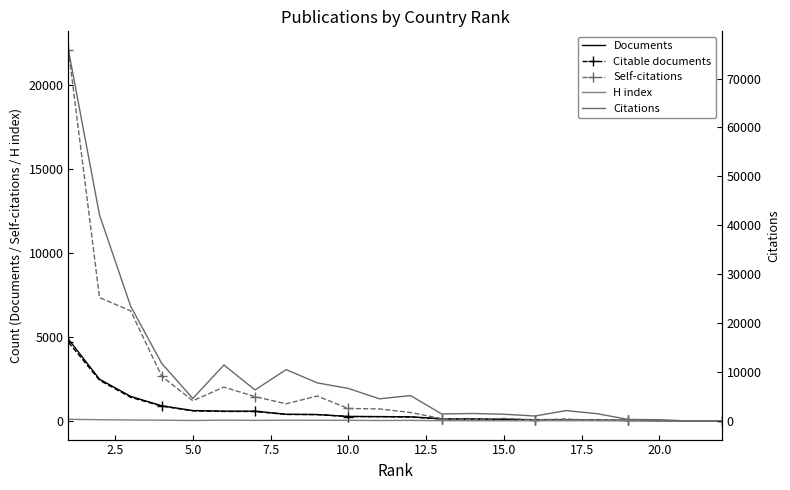

What is the difference between the H index values at 10.0 and 0.0?

71